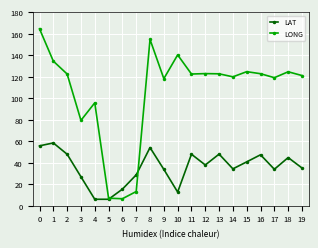

The LAT series shows 47.8 at 11. True or false?

True